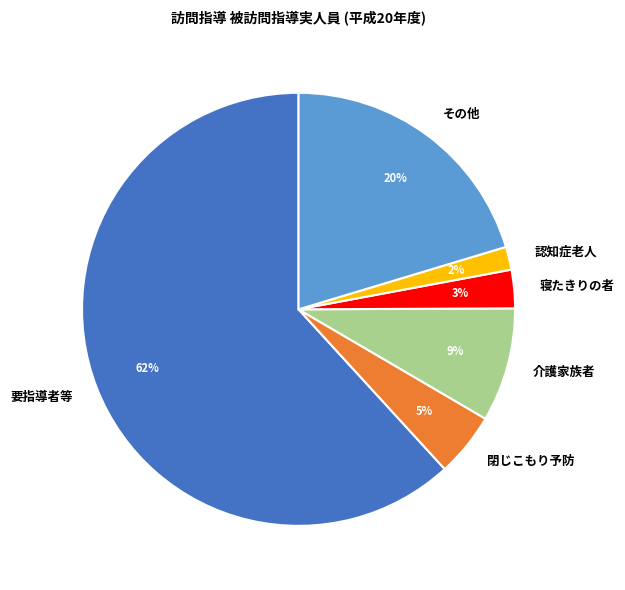

Count the number of slices in the pie.

6